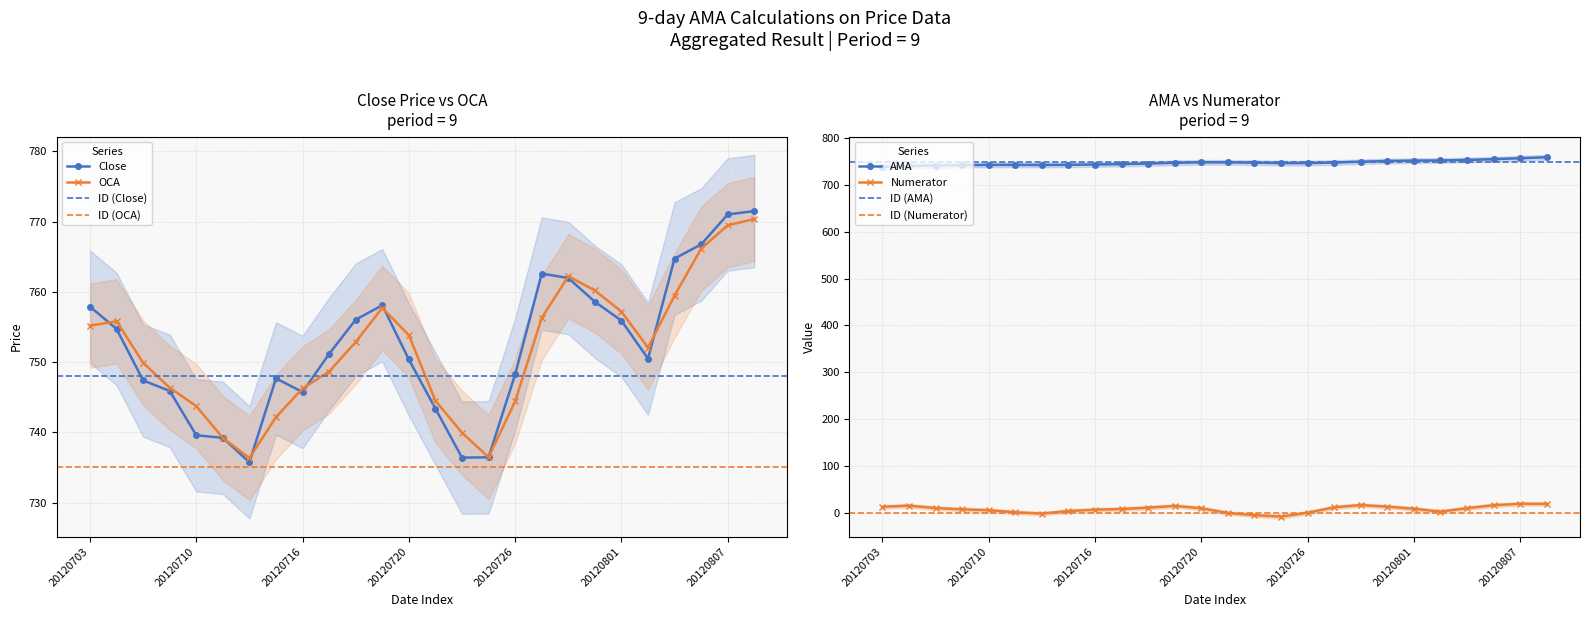

At which label does AMA first exceed 747?

20120719